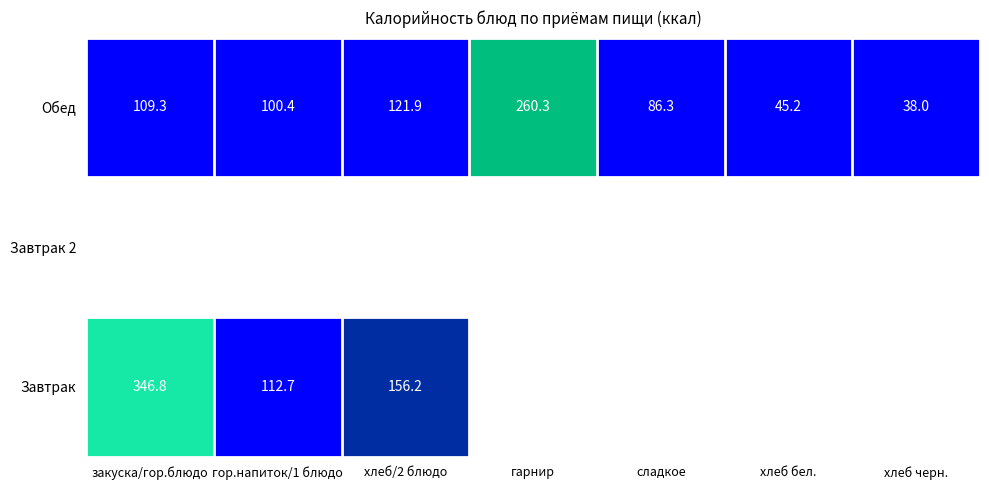

Which category has the lowest value in the Завтрак series?

гор.напиток/1 блюдо